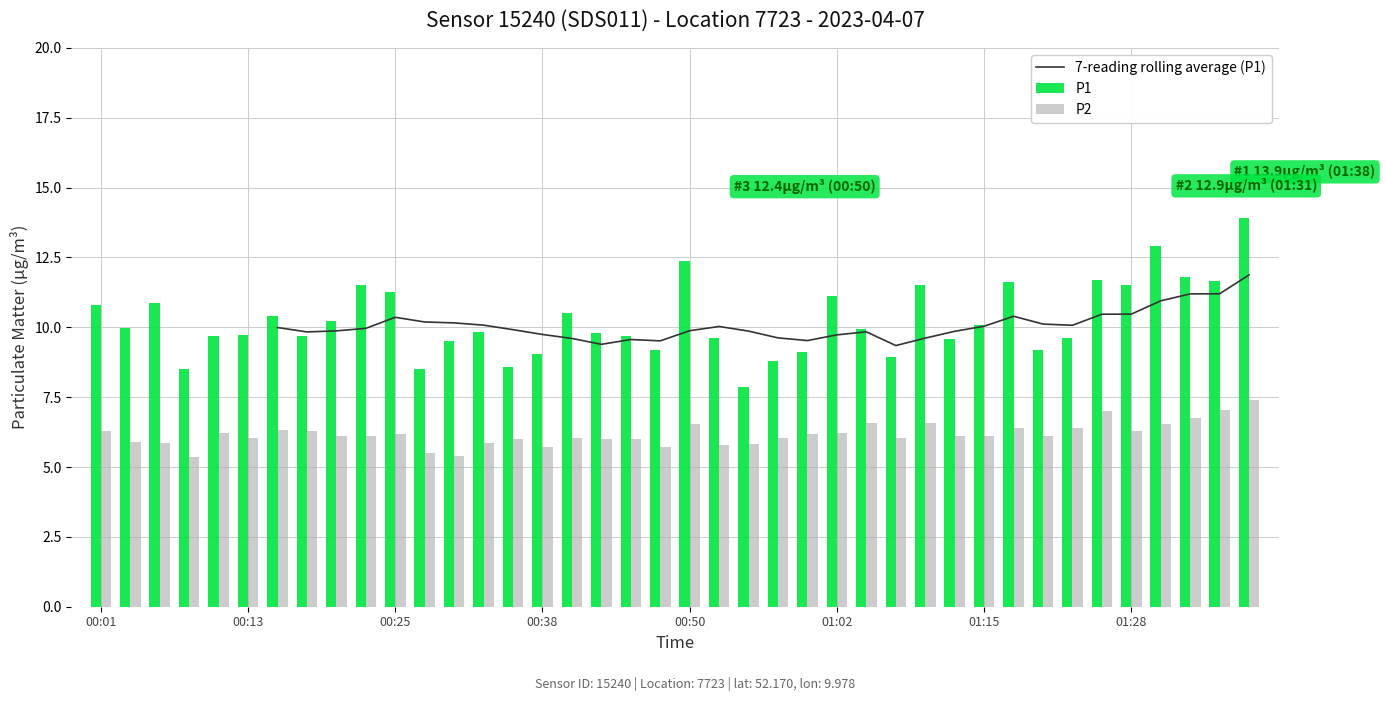

What is the approximate value of P2 at 01:20?

6.1